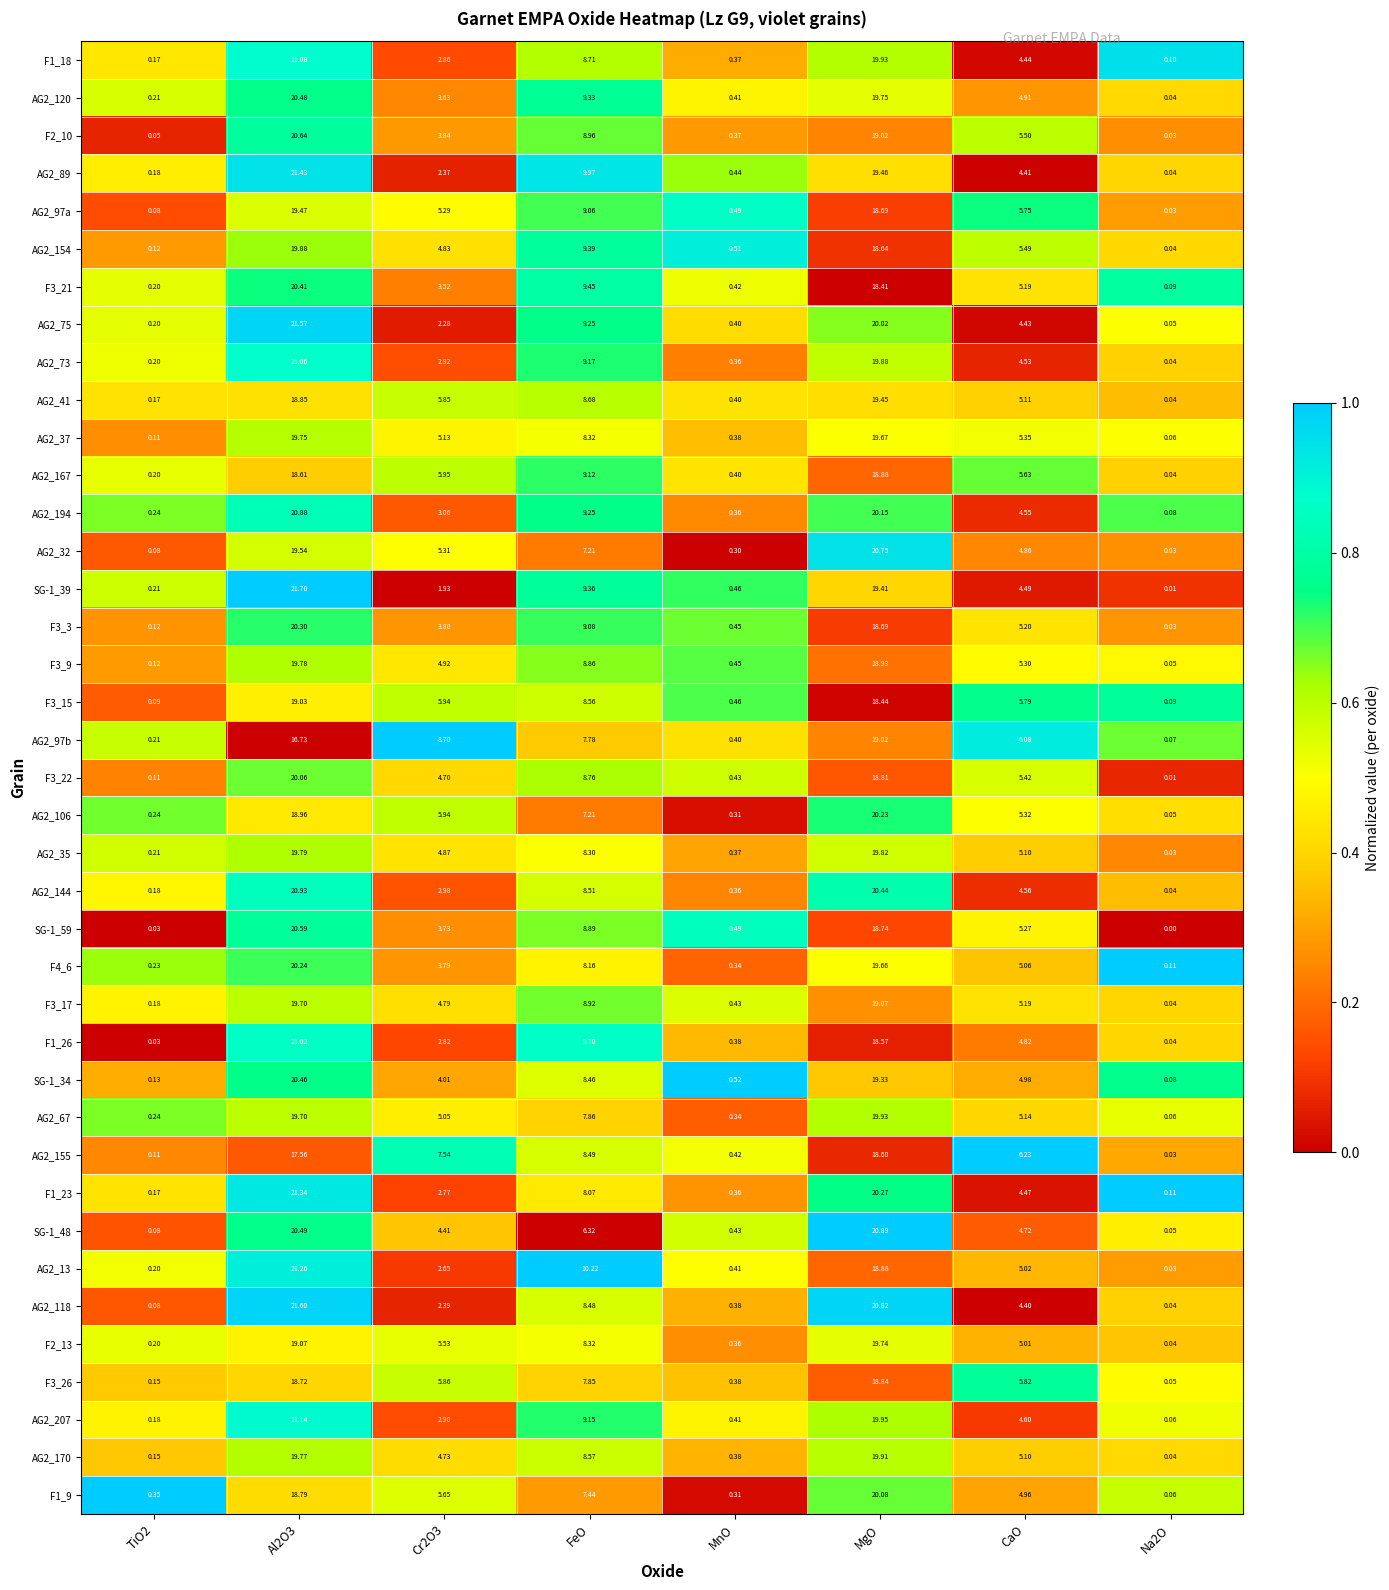

At which label is AG2_154 closest to 9?

FeO